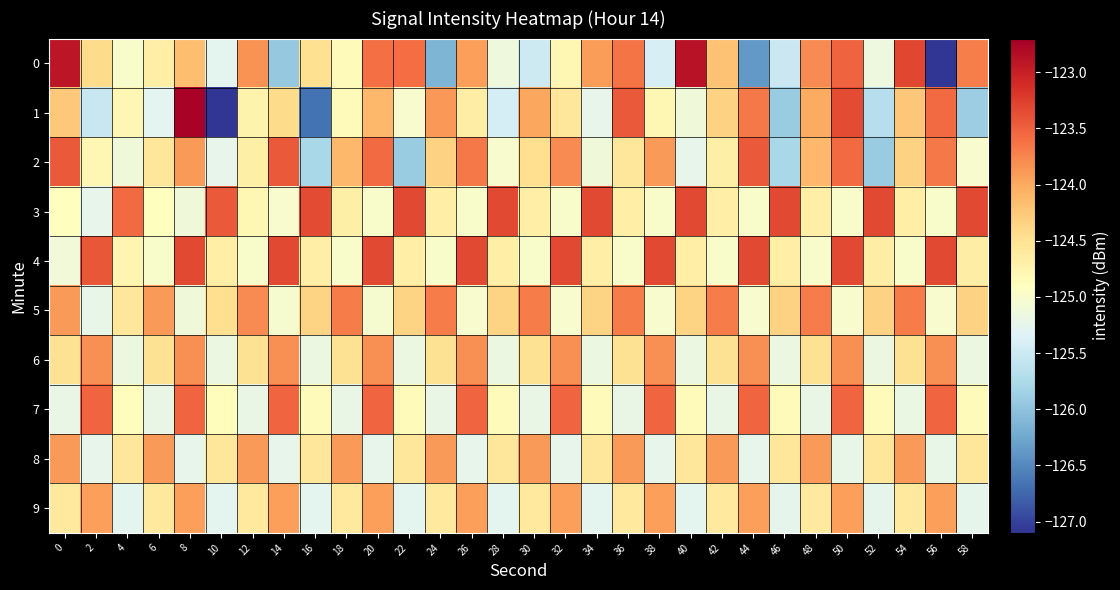

Between 0 and 10, which series saw the biggest shift?

1